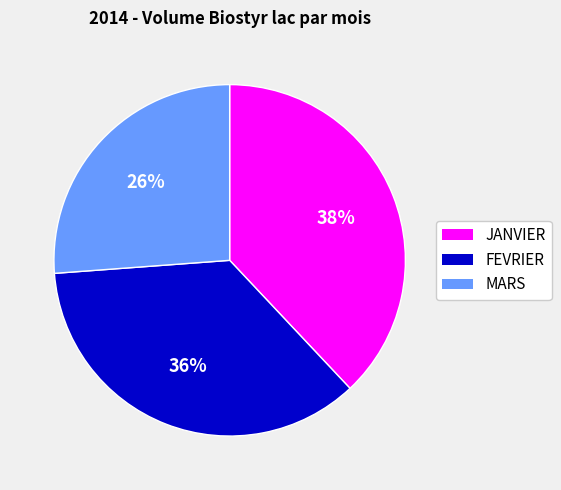

What percentage is the MARS slice, to the nearest percent?

26%